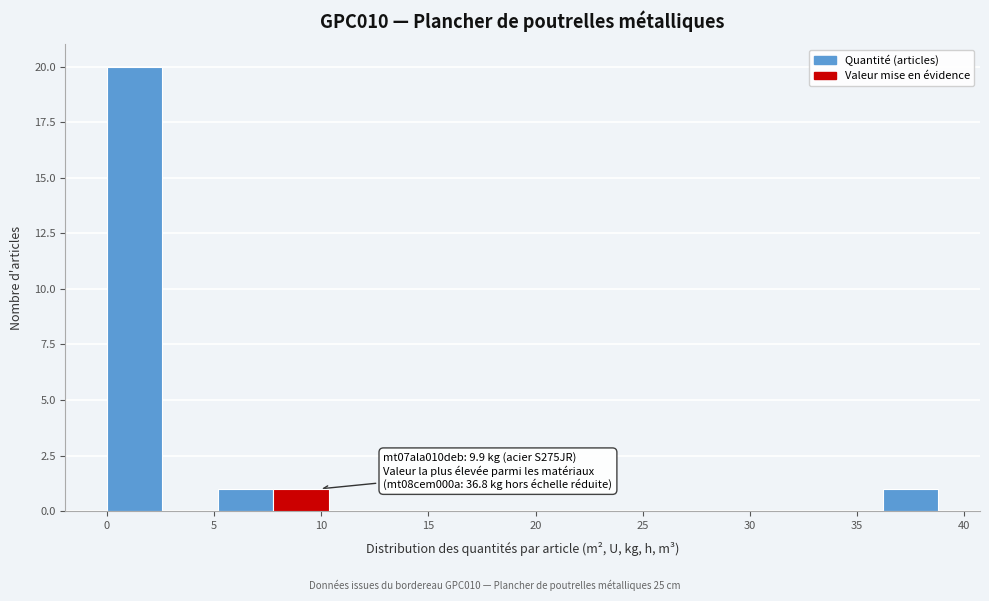

Which range on the x-axis has the tallest bar?

0.0 to 2.5